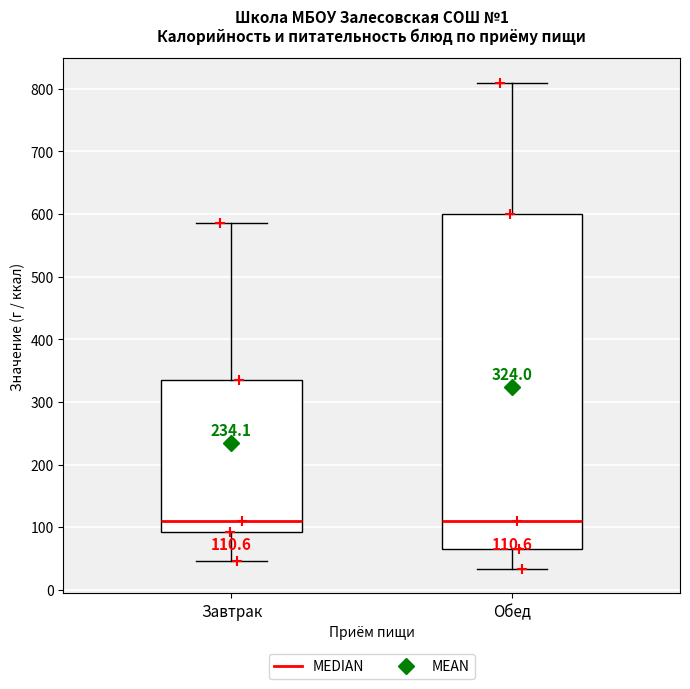

Which box is the tallest, from its lower edge to its upper edge?

Обед